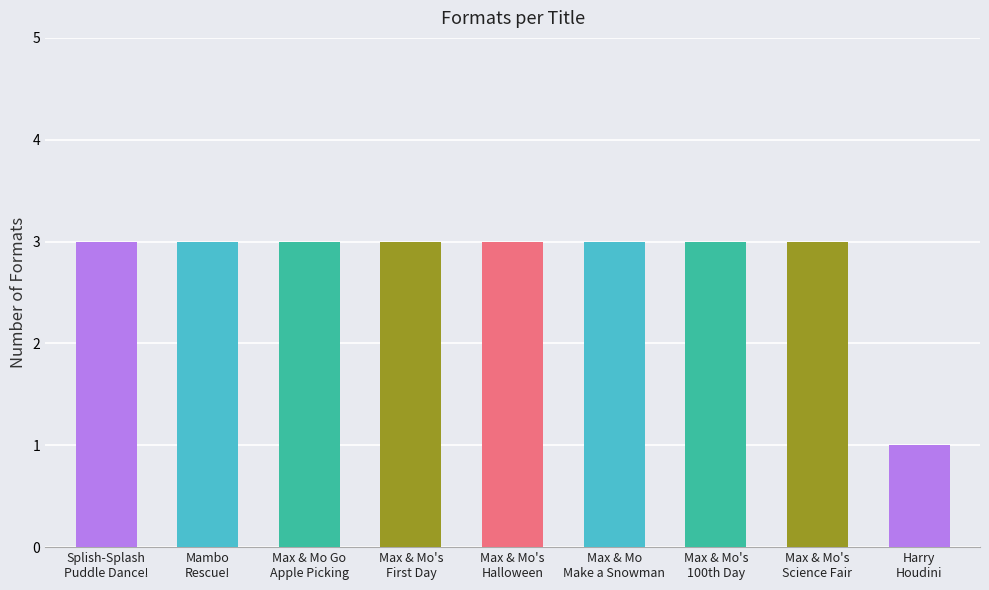

What is the label of the 3rd bar from the left?

Max & Mo Go
Apple Picking